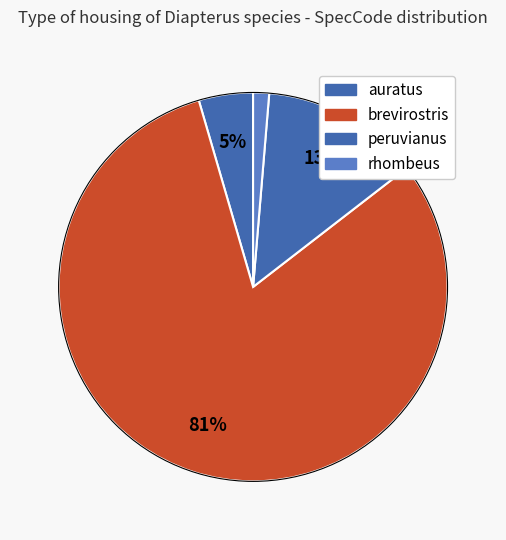

What percentage do peruvianus and rhombeus together represent?

14.5%